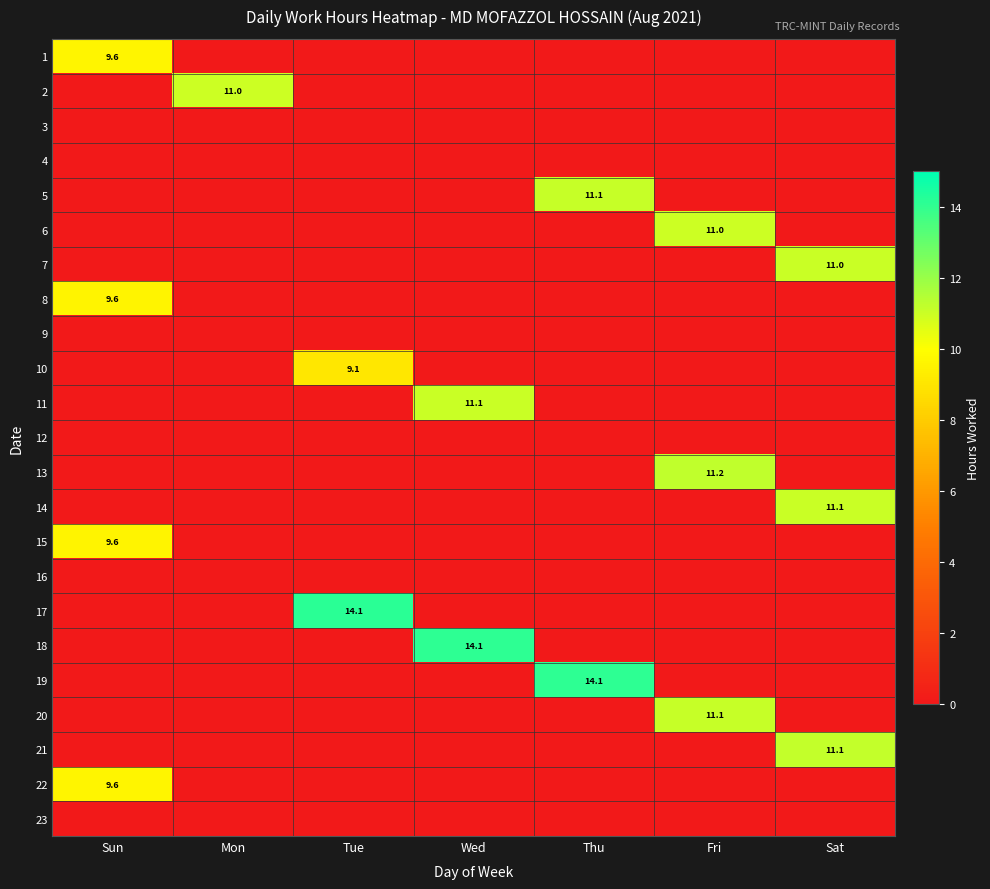

True or false: 22 has a value of 6.6 at Sun.

False